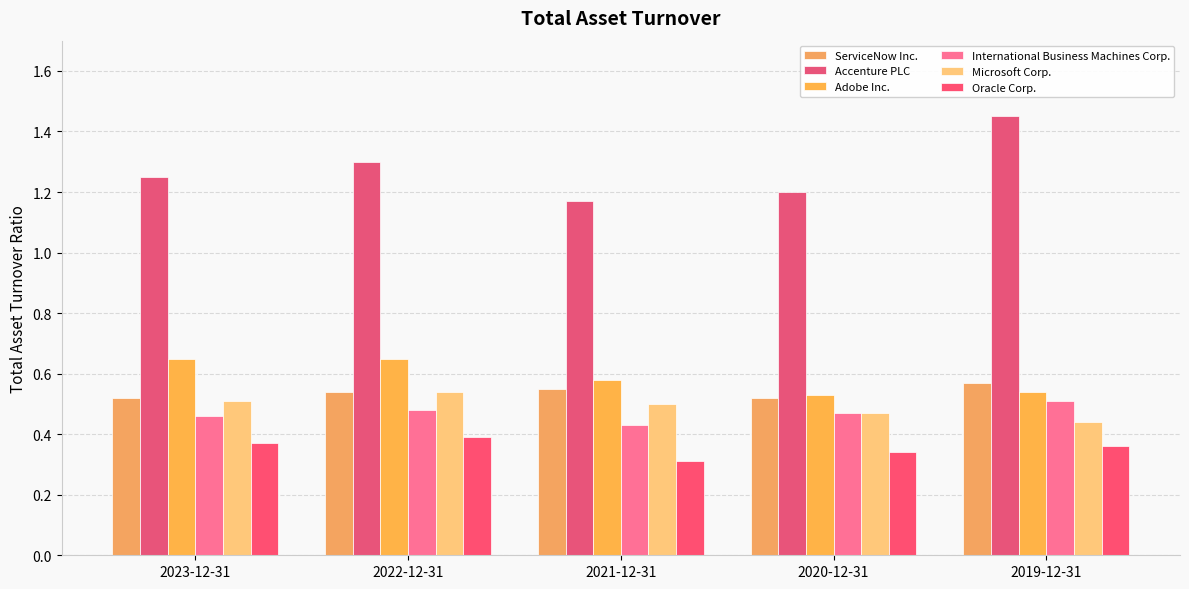

Is it true that ServiceNow Inc. equals 0.6 at 2021-12-31?

True